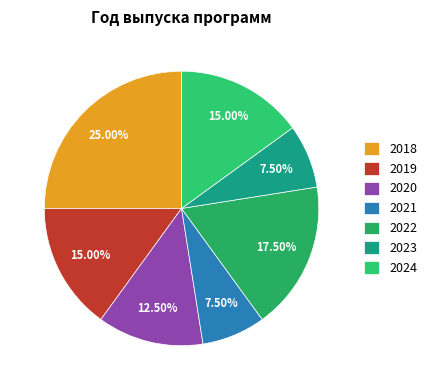

Count the number of slices in the pie.

7